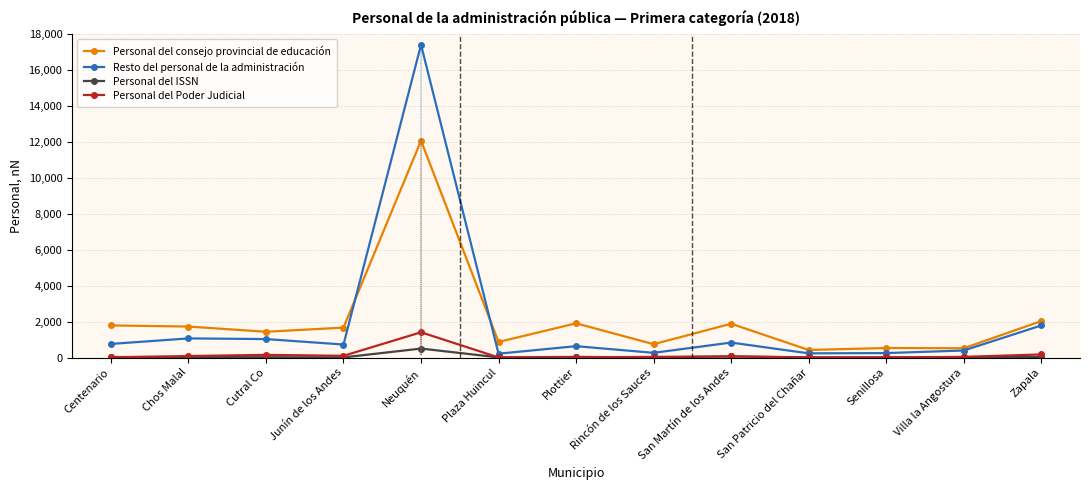

What is the sum of the Personal del consejo provincial de educación values at Rincón de los Sauces and Centenario?

2528